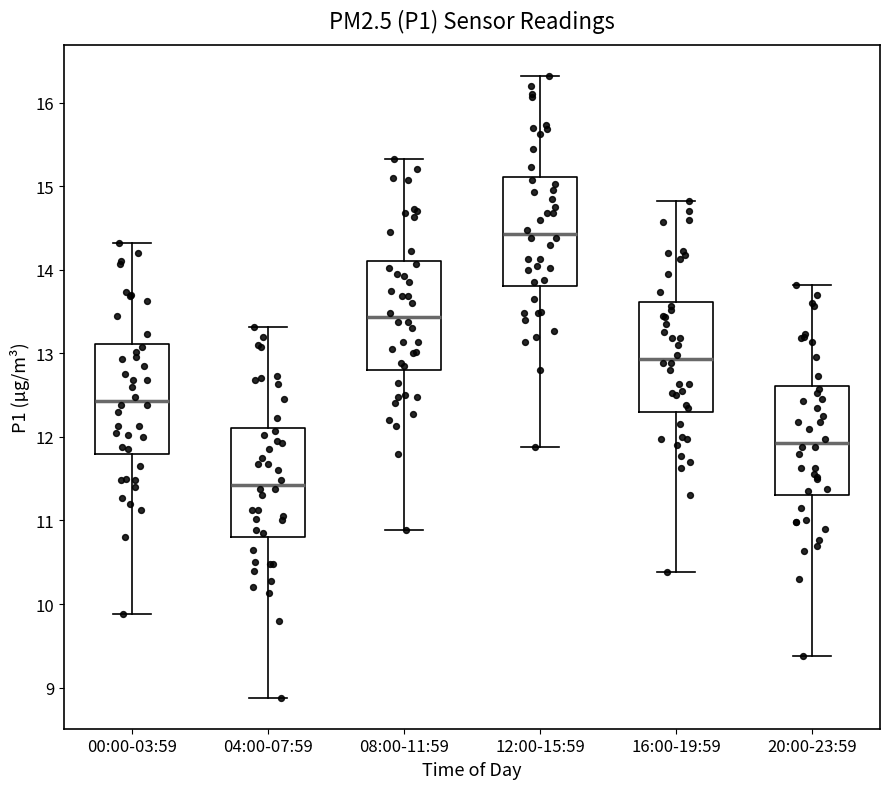

Where is the upper edge of the box for 04:00-07:59 on the y-axis? The values are not printed on the chart, so give them approximately, as read against the axis.

12.1